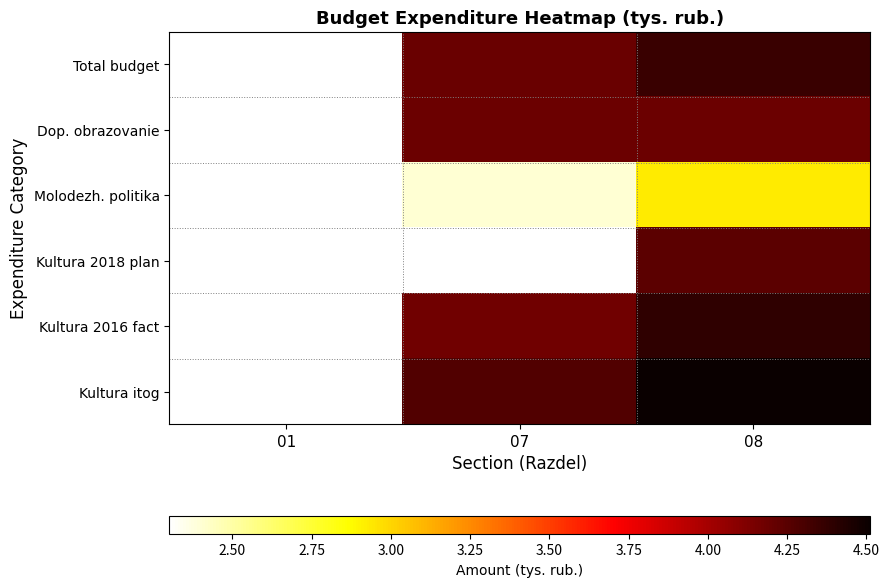

List the labels in order of Kultura 2016 fact value, largest first.

08, 01, 07